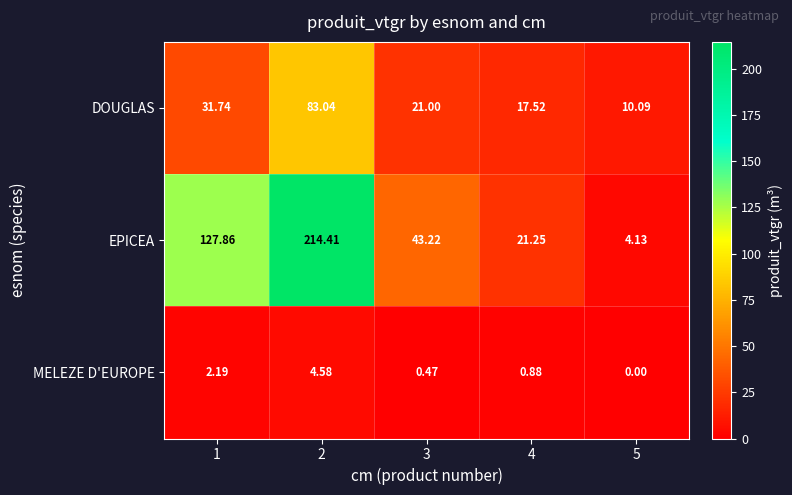

Between 2 and 4, which series saw the biggest shift?

EPICEA